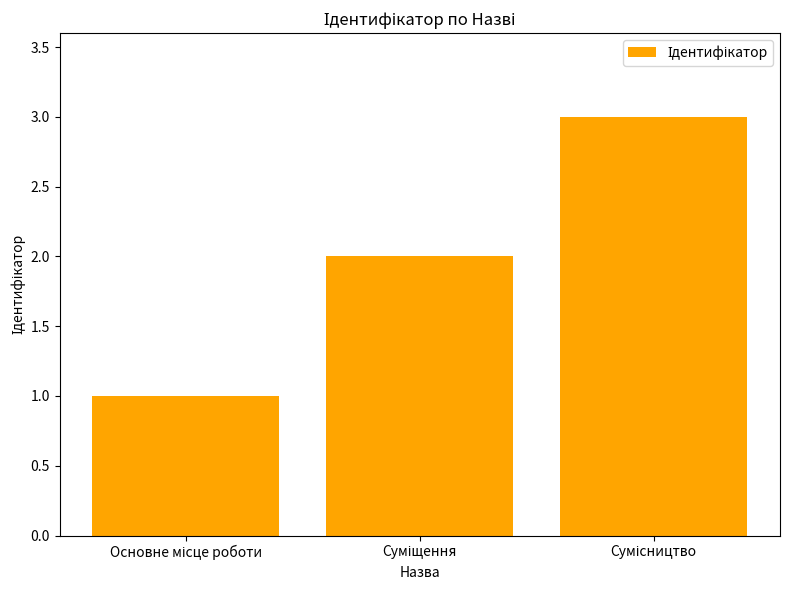

How many bars are there in total?

3